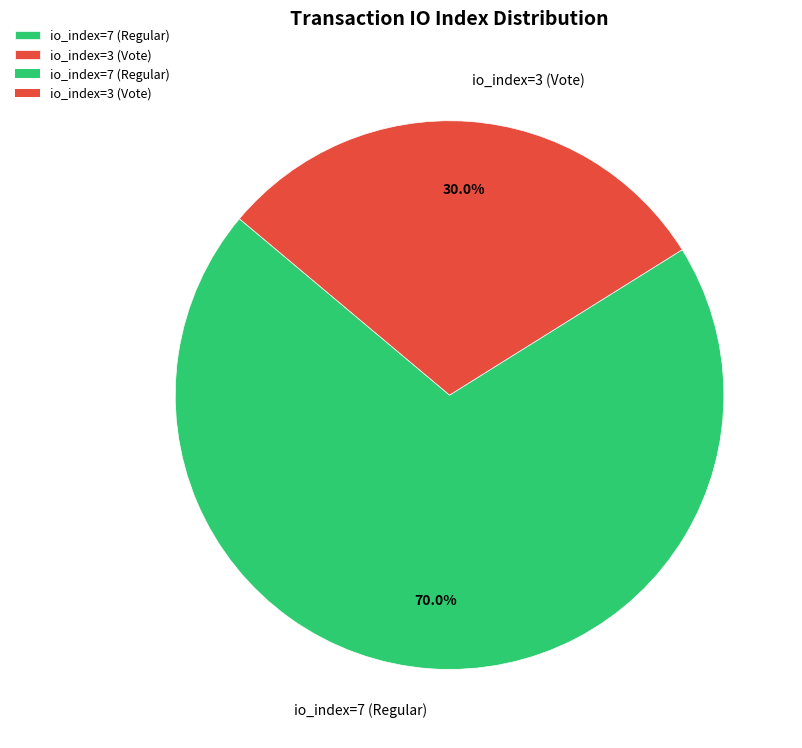

To the nearest percent, what is the difference between the largest and smallest slice percentages?

40%